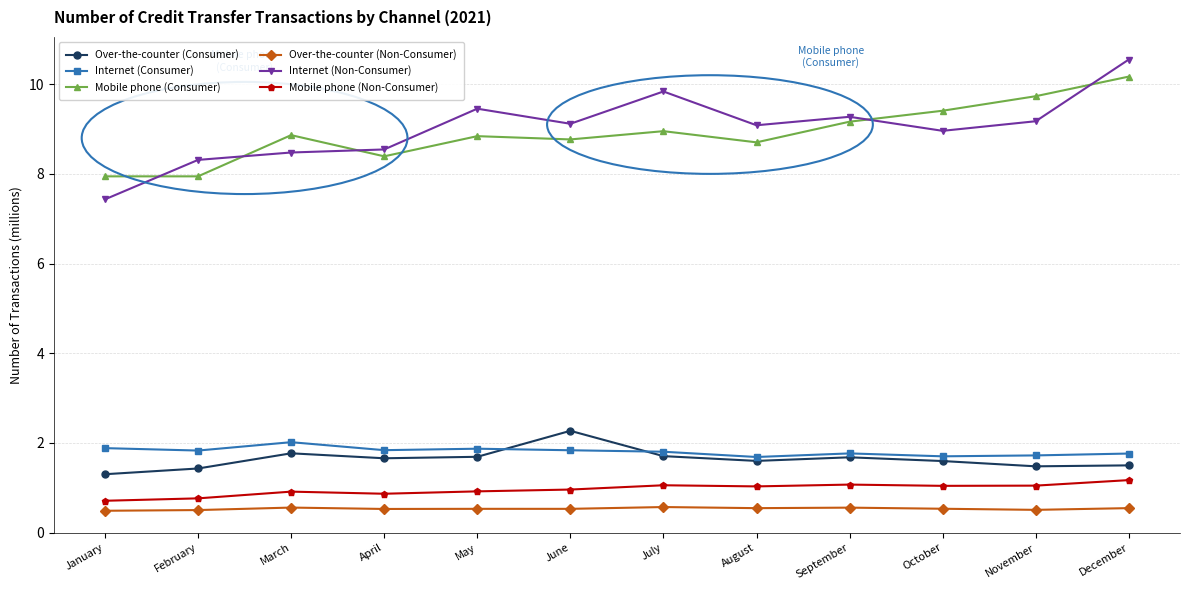

The Over-the-counter (Consumer) series shows 2.2 at July. True or false?

False